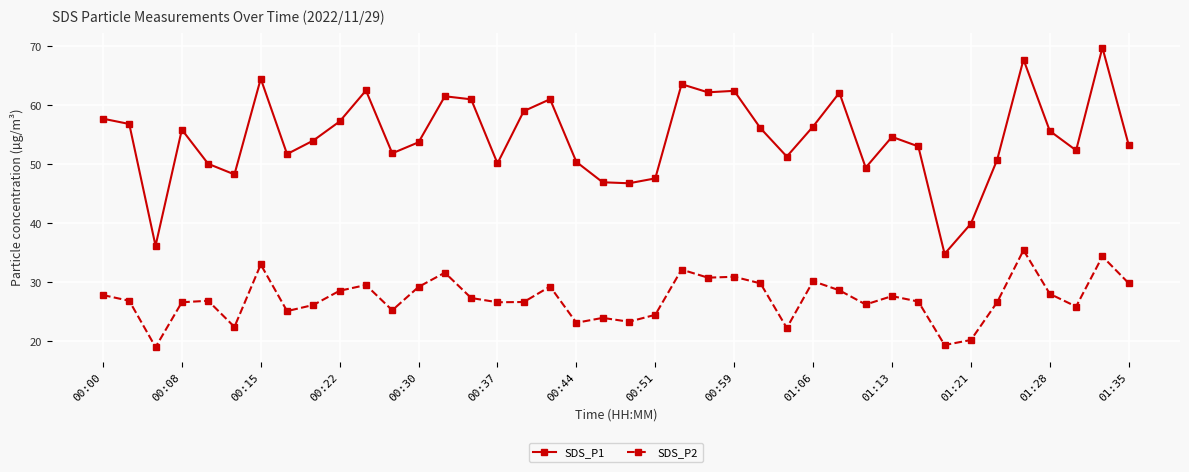

Which series has the largest range (max minus min)?

SDS_P1